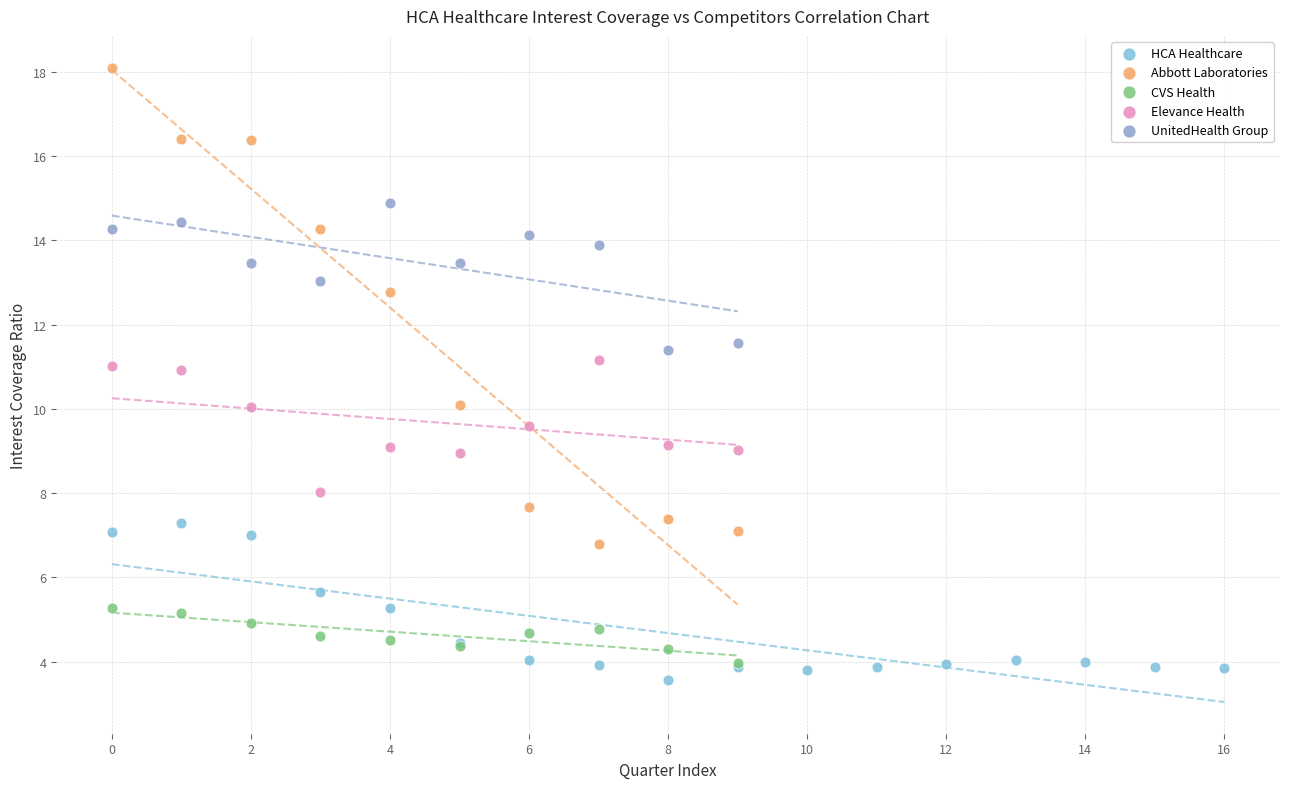

Which series has the largest Y range (max minus min)?

Abbott Laboratories